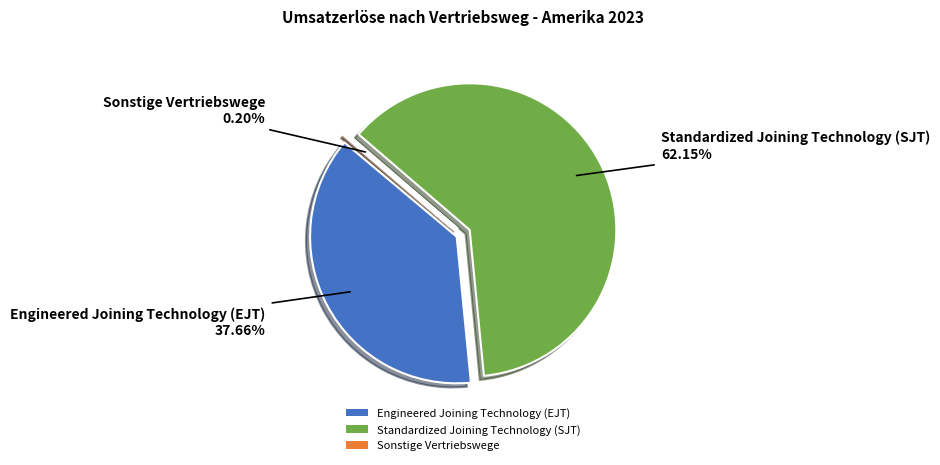

To the nearest percent, what is the difference between the largest and smallest slice percentages?

62%